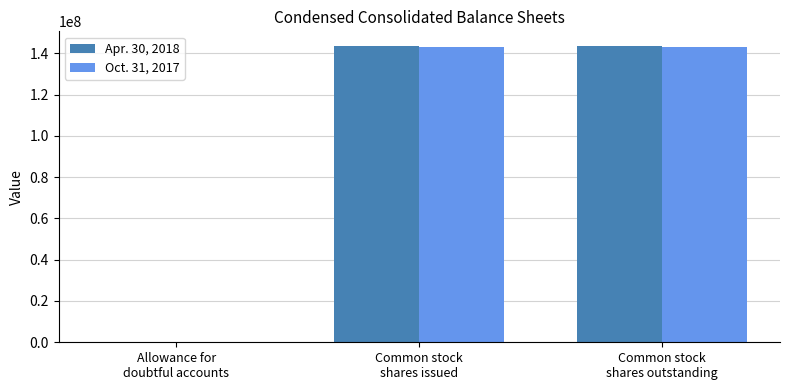

What are all the series names shown in the legend?

Apr. 30, 2018, Oct. 31, 2017